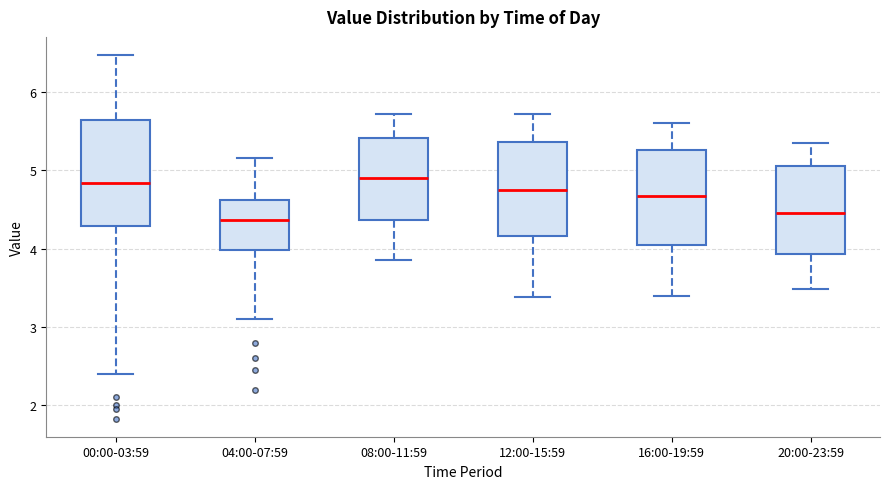

Reading left to right, transcribe this box plot: for each box, give where its median line is, the range the box spans, and where its two whiskers end, as read against the y-axis. The values are not printed on the chart, so give them approximately, as read against the axis.

00:00-03:59: median 4.8, box 4.3 to 5.6, whiskers 2.4 to 6.5
04:00-07:59: median 4.4, box 4.0 to 4.6, whiskers 3.1 to 5.2
08:00-11:59: median 4.9, box 4.4 to 5.4, whiskers 3.9 to 5.7
12:00-15:59: median 4.8, box 4.2 to 5.4, whiskers 3.4 to 5.7
16:00-19:59: median 4.7, box 4.0 to 5.3, whiskers 3.4 to 5.6
20:00-23:59: median 4.5, box 3.9 to 5.1, whiskers 3.5 to 5.4